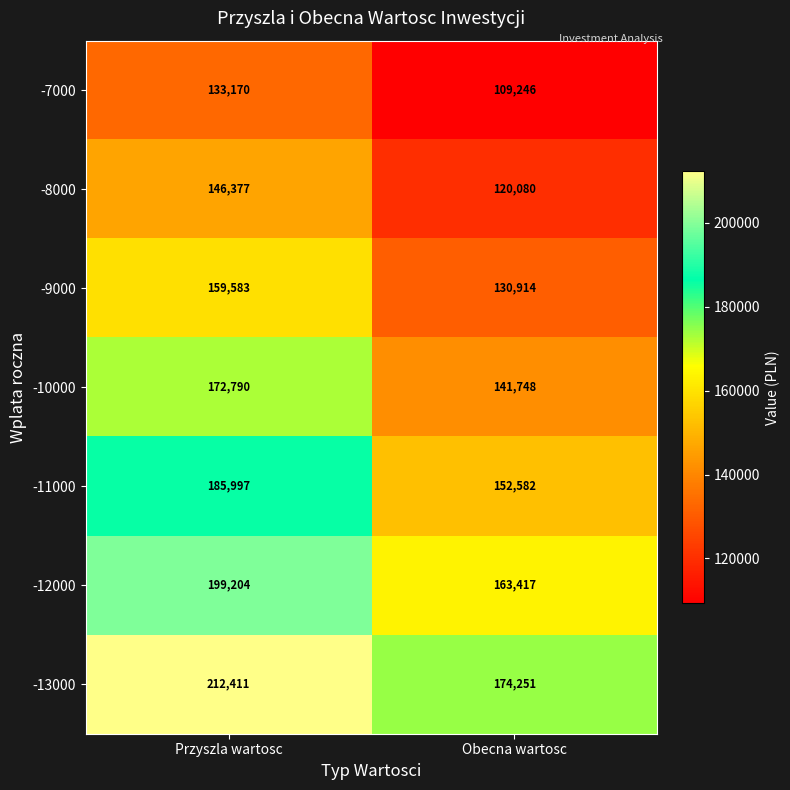

What is the sum of all -9000 values?

290497